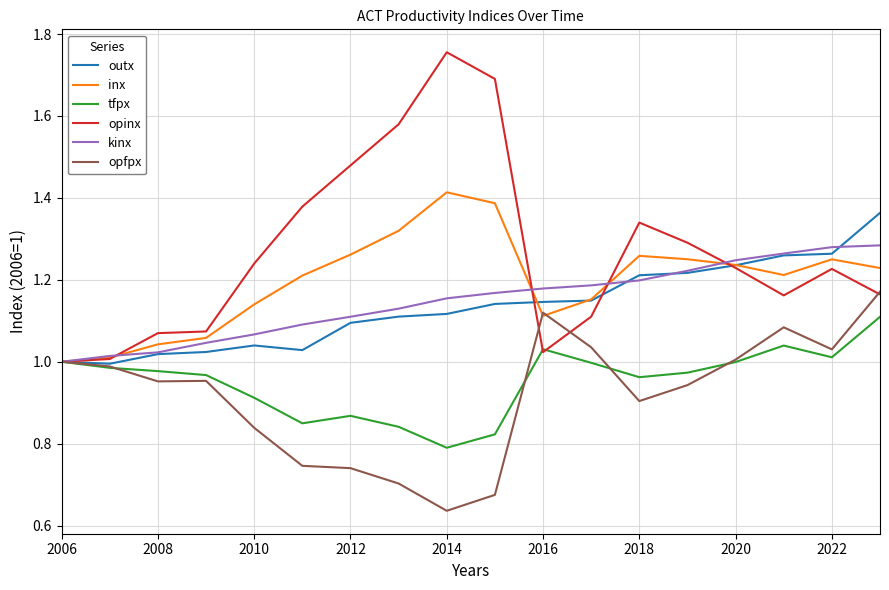

List the series in order of their peak value, lowest first.

tfpx, opfpx, kinx, outx, inx, opinx